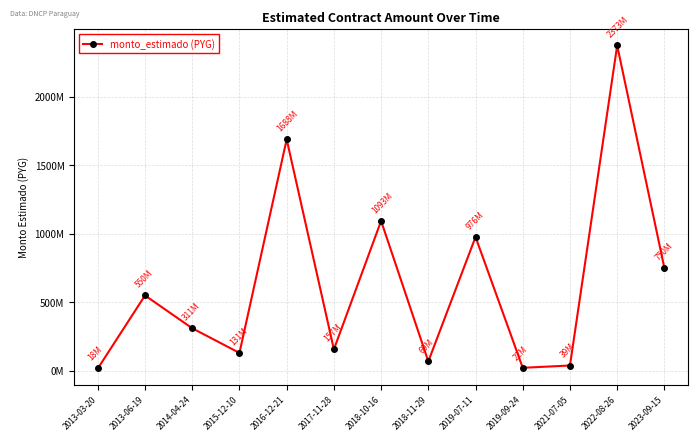

What is the sum of all values?

8177772540